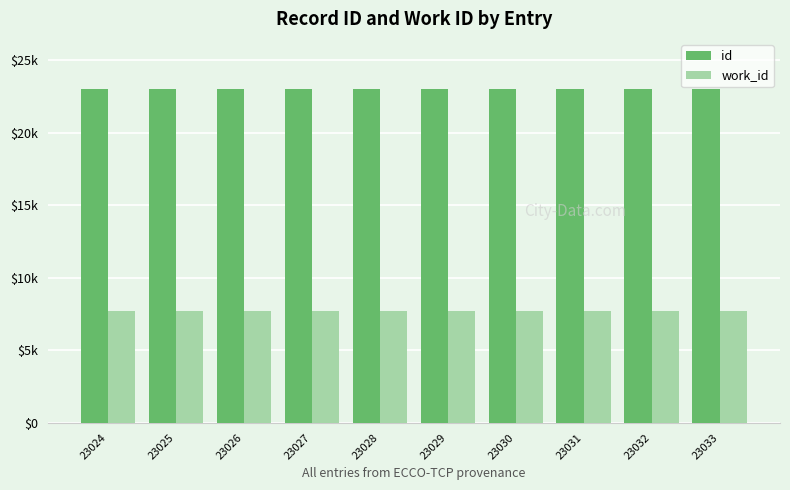

Rank the series by their maximum value, from lowest to highest.

work_id, id